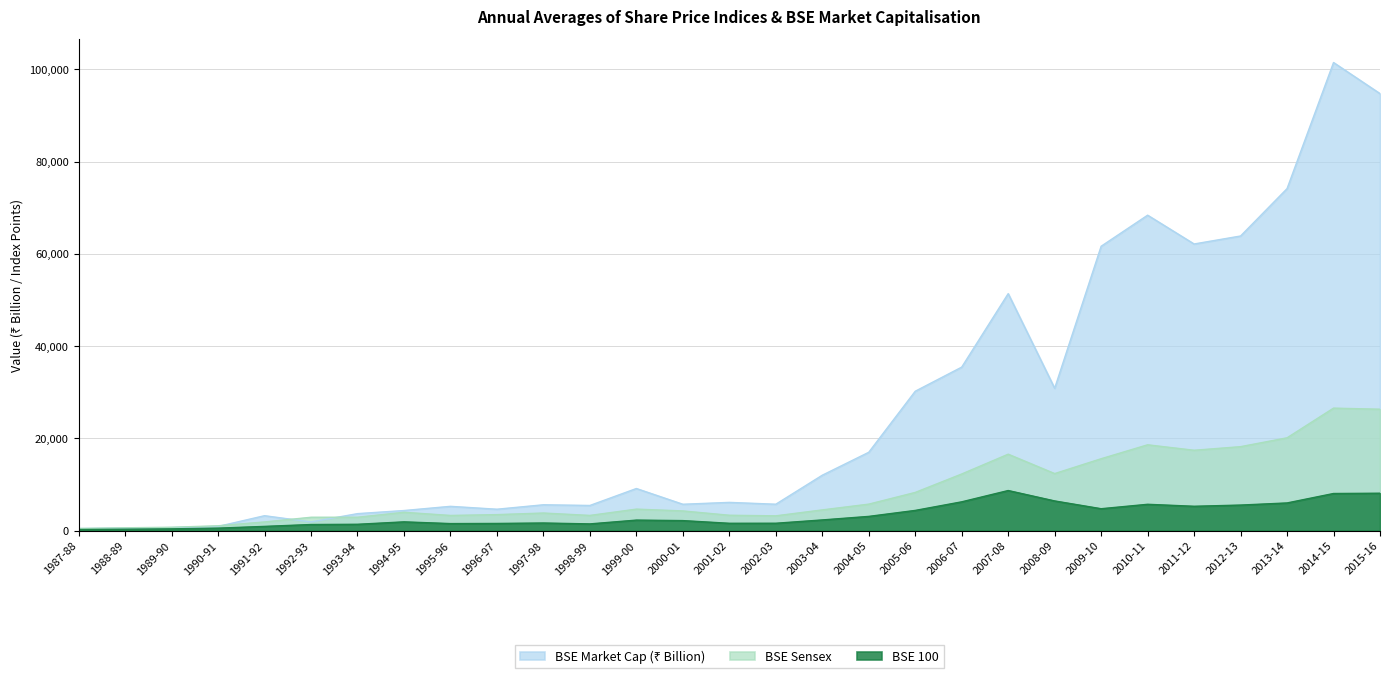

What is the approximate value of BSE Sensex at 1996-97?

3469.2